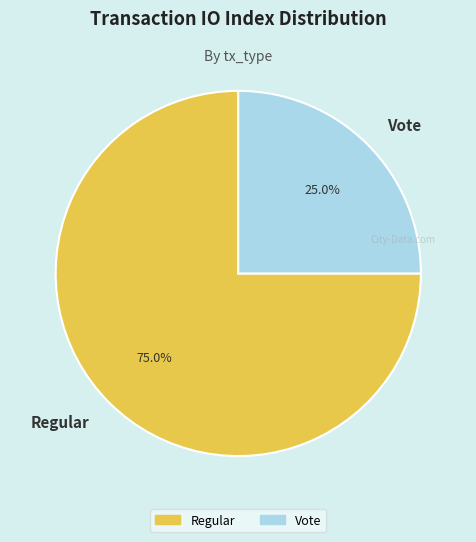

To the nearest percent, what portion does Regular represent?

75%